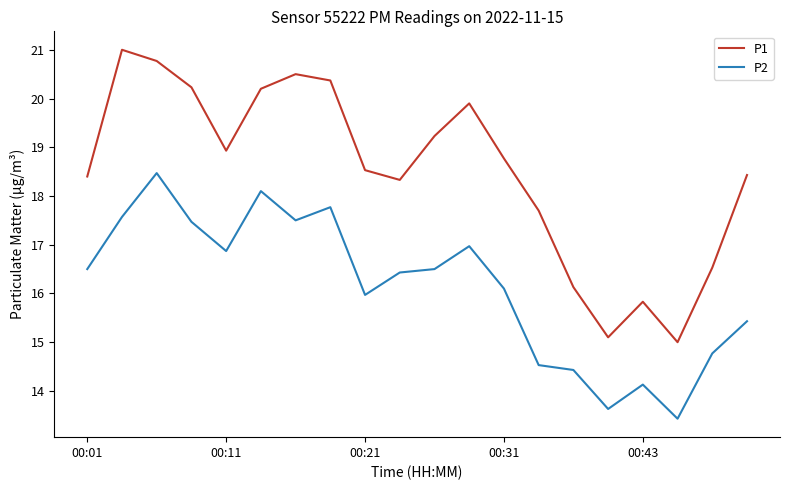

What is the difference between the maximum and minimum values in the P2 series?

5.0